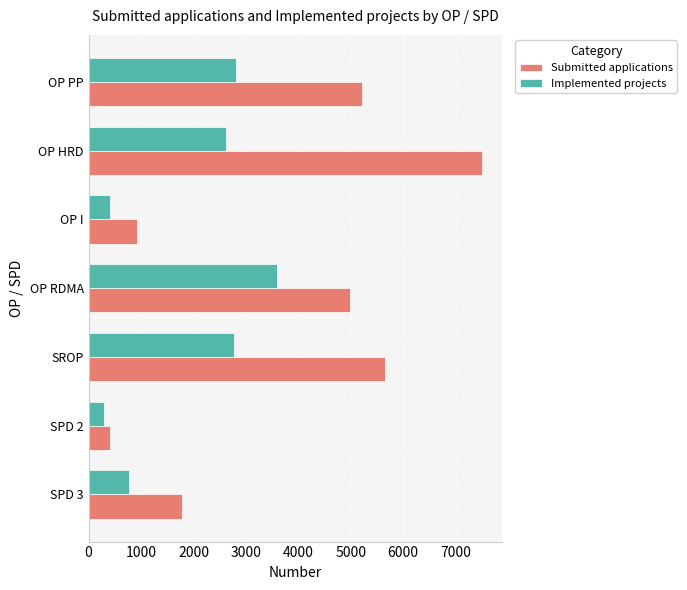

At which category is the sum across all series the highest?

OP HRD